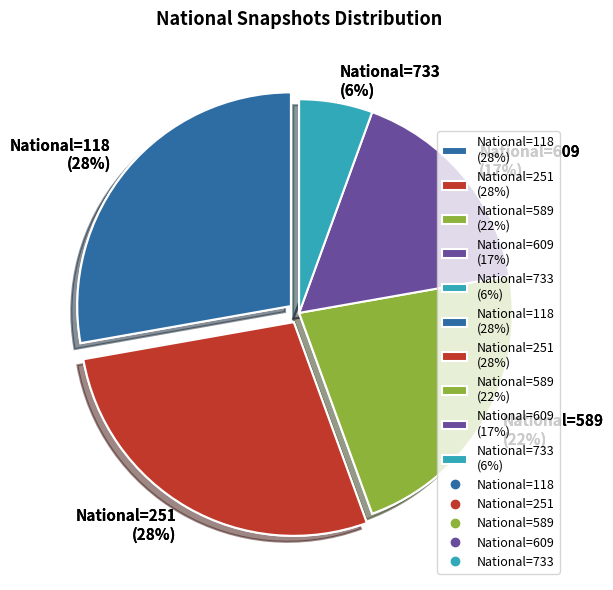

True or false: 2020-07-01 accounts for 21% of the total.

False